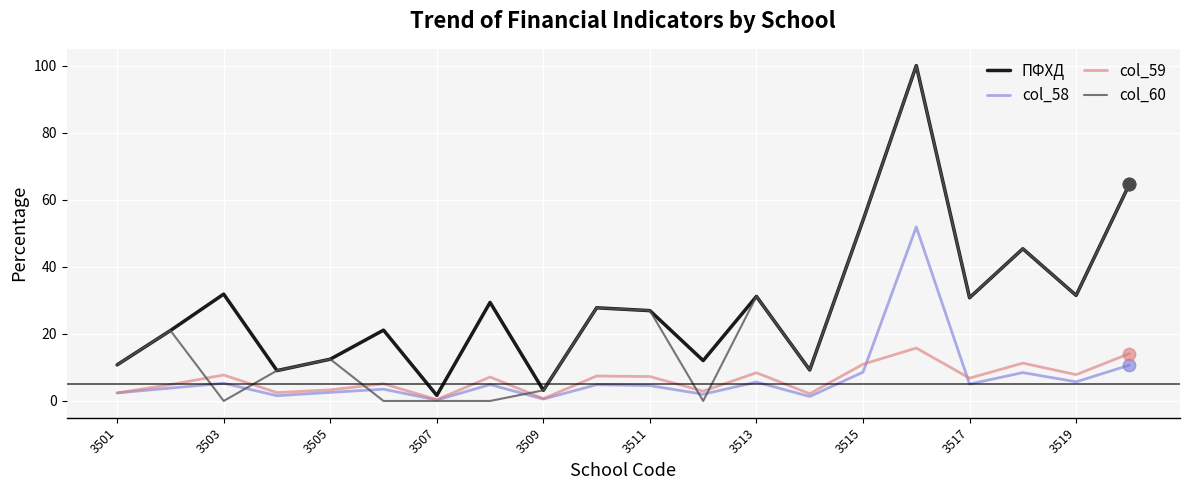

Which series has the largest total across all categories?

ПФХД